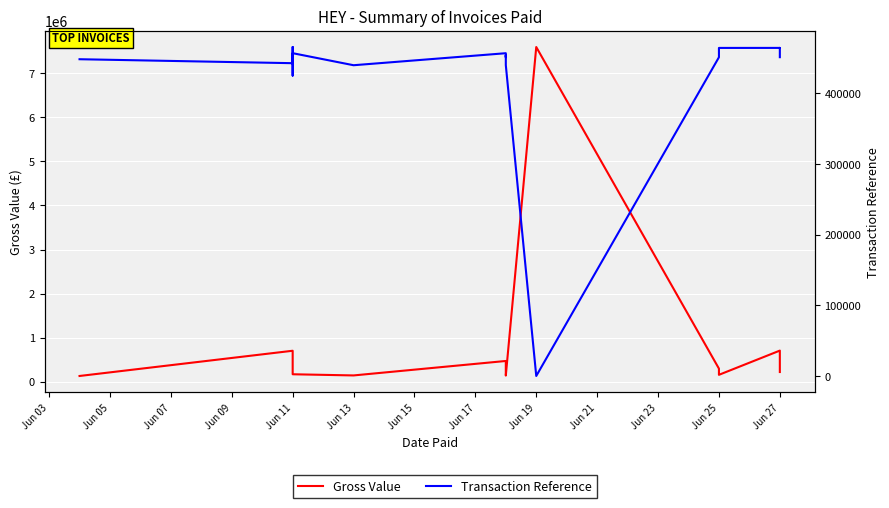

Reading left to right, transcribe all the data shown in this chart.

Gross Value: 129047.3	701659.2	646927.8	379894.7	271976.8	218198.9	167913.0	141357.4	469562.1	408526.7	349350.3	164357.7	138468.2	7596842.0	296141.0	168486.3	155350.0	705014.1	306644.9	218928.7
Transaction Reference: 448037.0	442441.0	465284.0	465285.0	451616.0	424963.0	456589.0	439548.0	456545.0	450946.0	453611.0	447668.0	439696.0	106.0	450823.0	459953.0	464015.0	464047.0	464054.0	450923.0